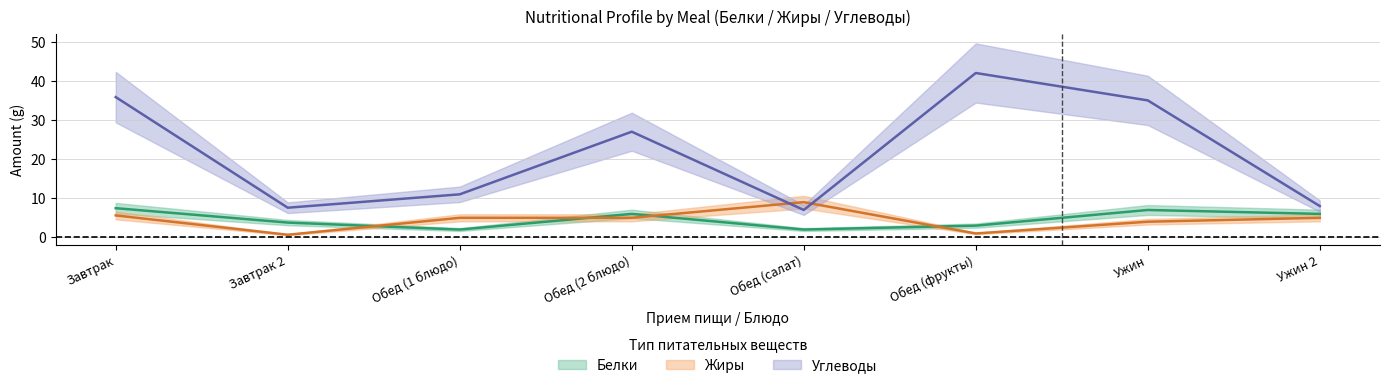

At which category does the chart reach its peak across all series?

Обед (фрукты)